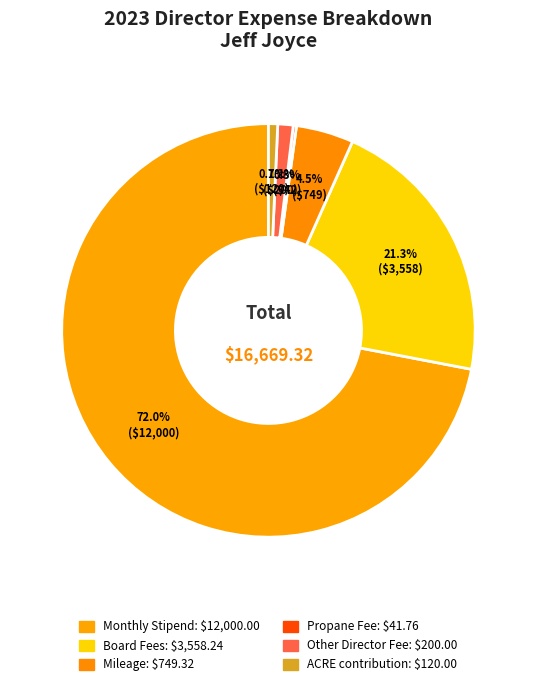

Which category has the smallest portion of the pie?

Propane Fee